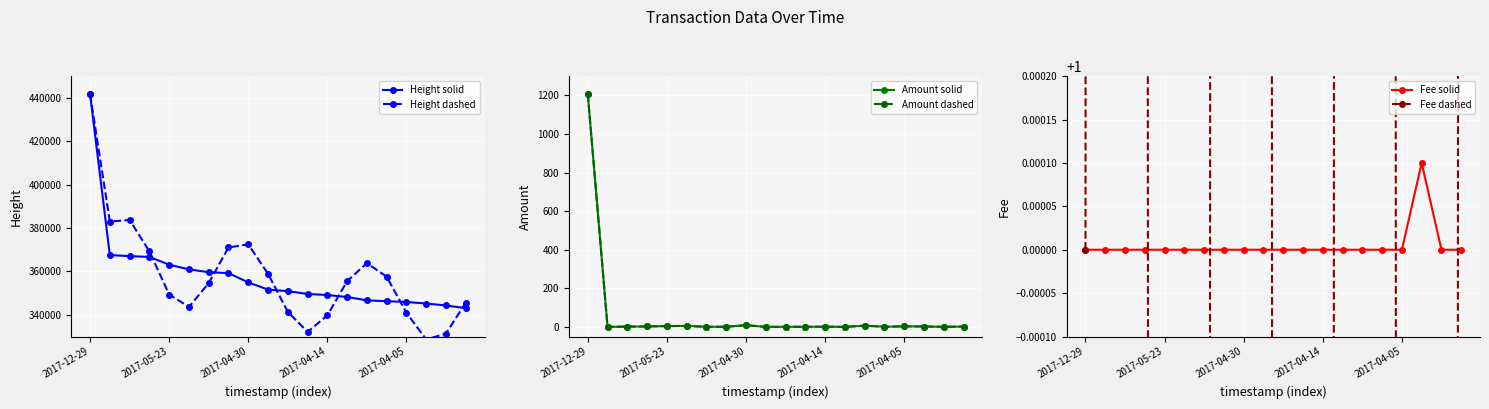

Is it true that Amount dashed equals 3.4 at 17?

False